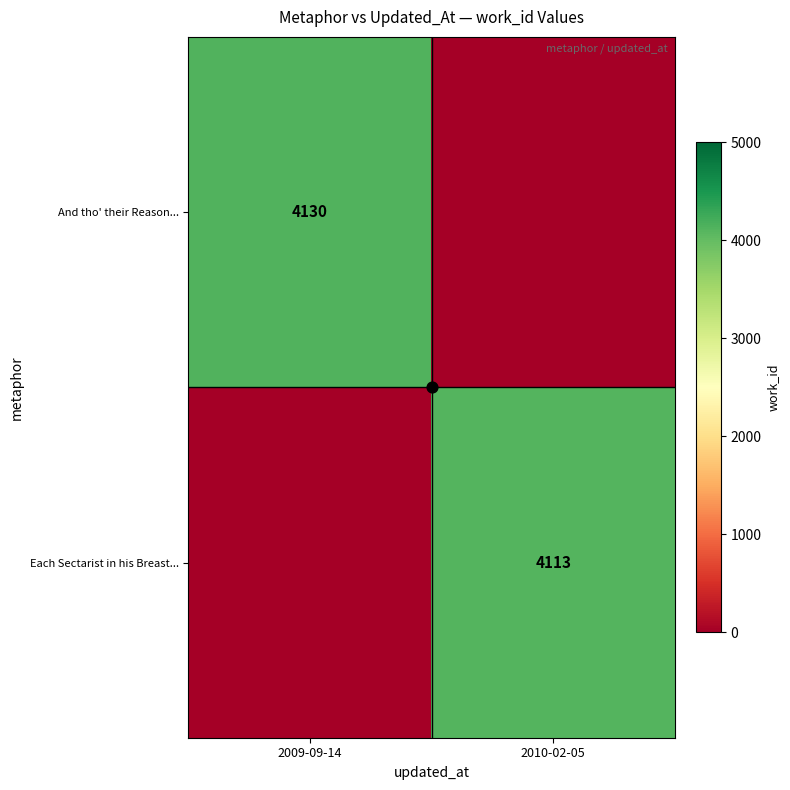

Which series has the widest spread of values?

And tho' their Reason...